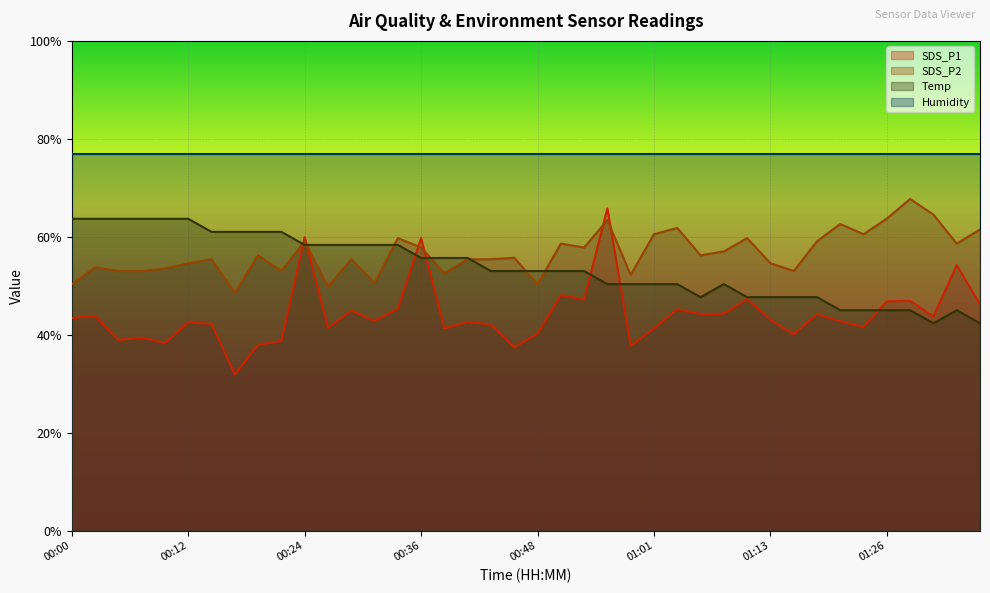

Count the number of categories in the chart.

40